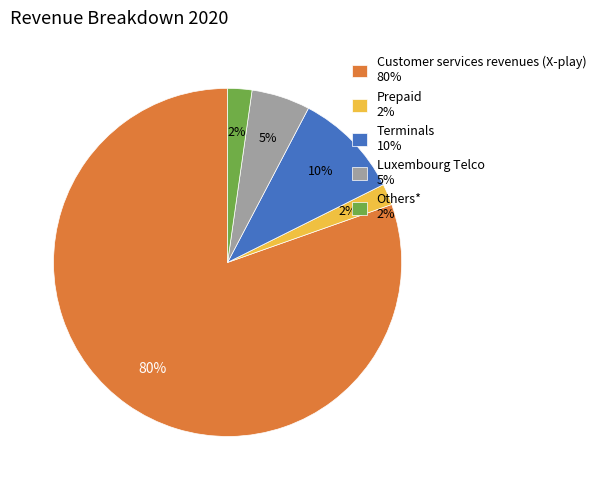

Which slice represents more than half of the pie?

Customer services revenues (X-play)